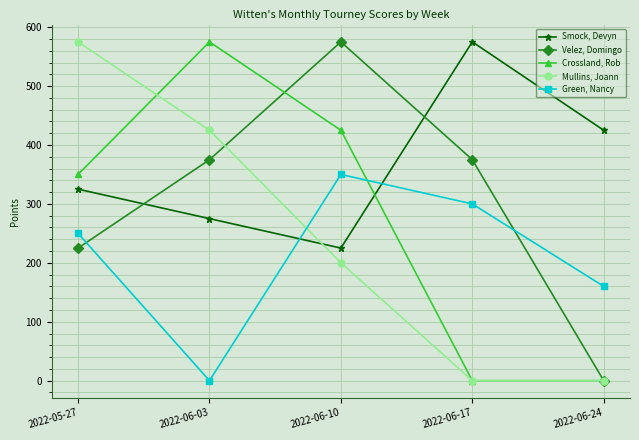

What is the value of the Velez, Domingo point at the 3rd from the left?

575